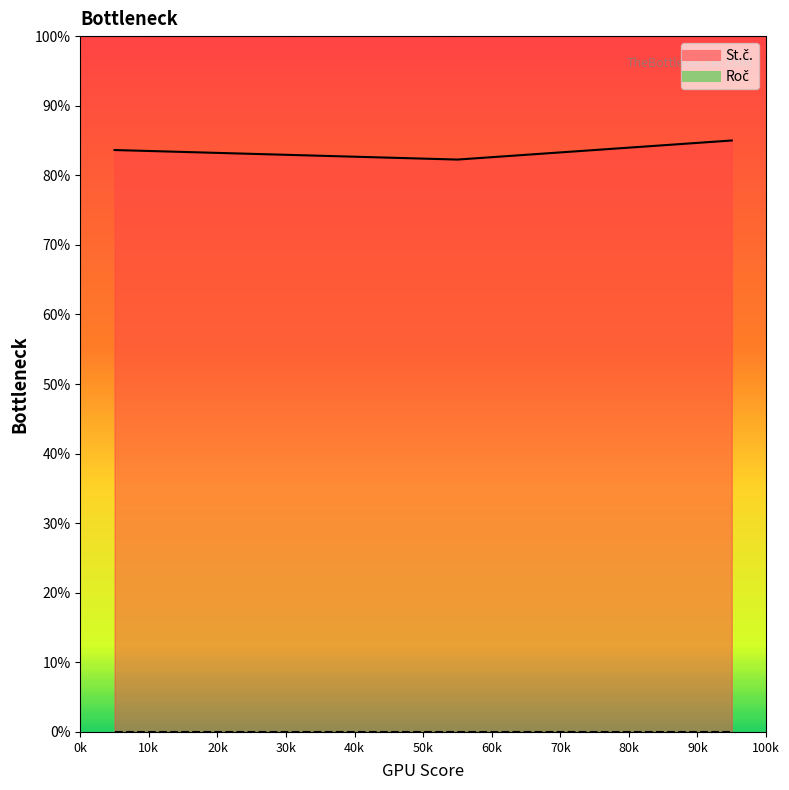

What is the change in value from 2 to ?

+2.7